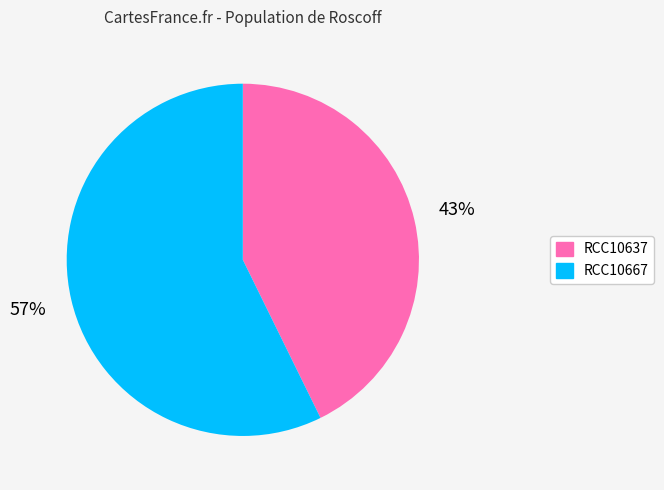

Is the sum of RCC10637 and RCC10667 greater than half?

Yes